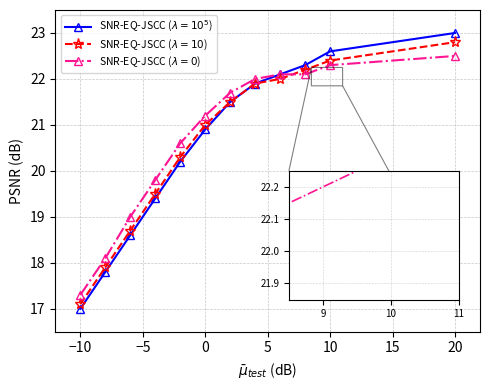

What is the maximum value shown in the chart?

23.0